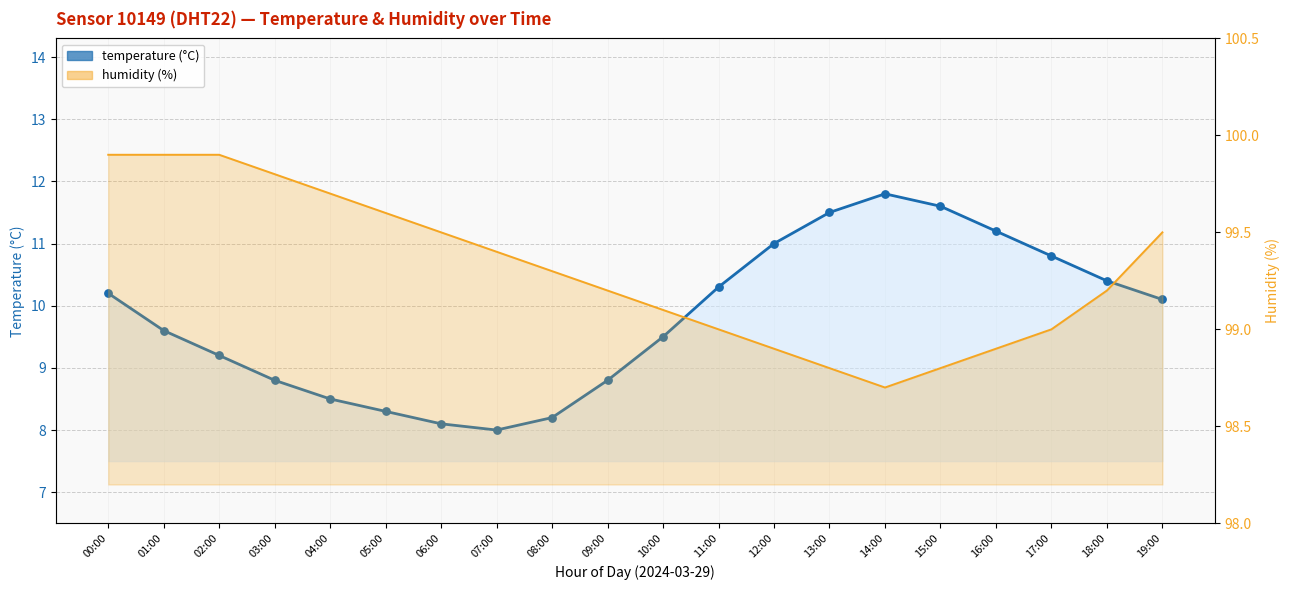

Which series contains the highest Y value?

humidity